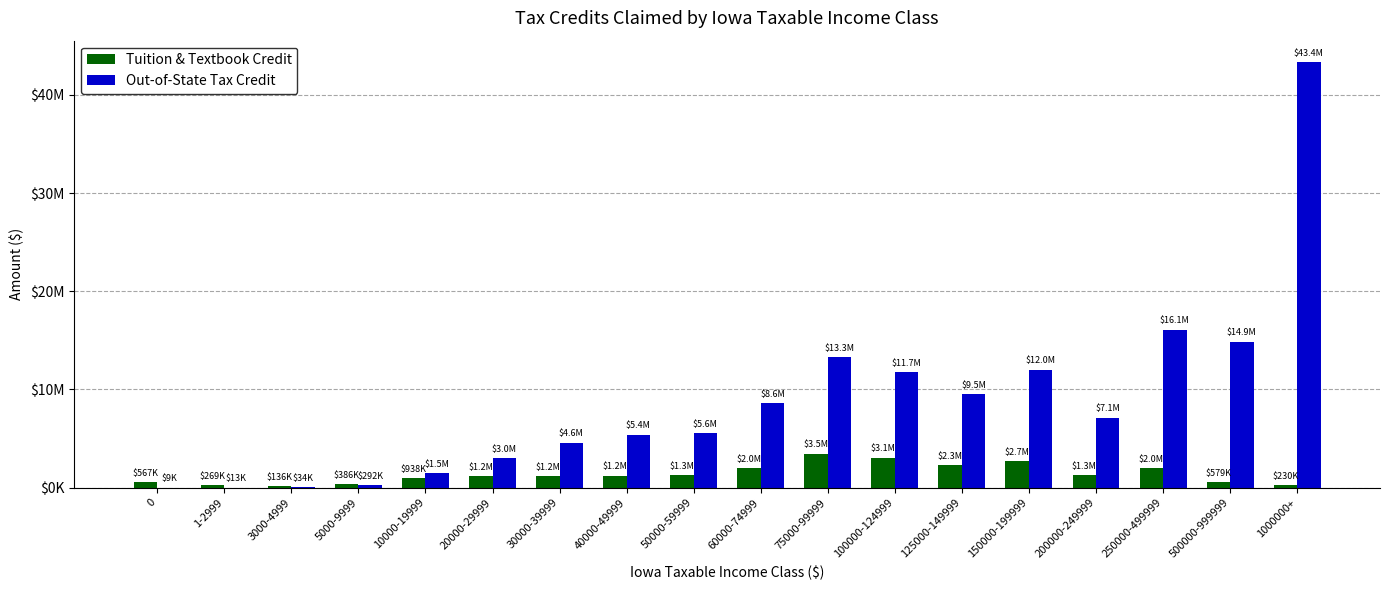

Are the bars grouped side by side (vs. stacked)?

Yes